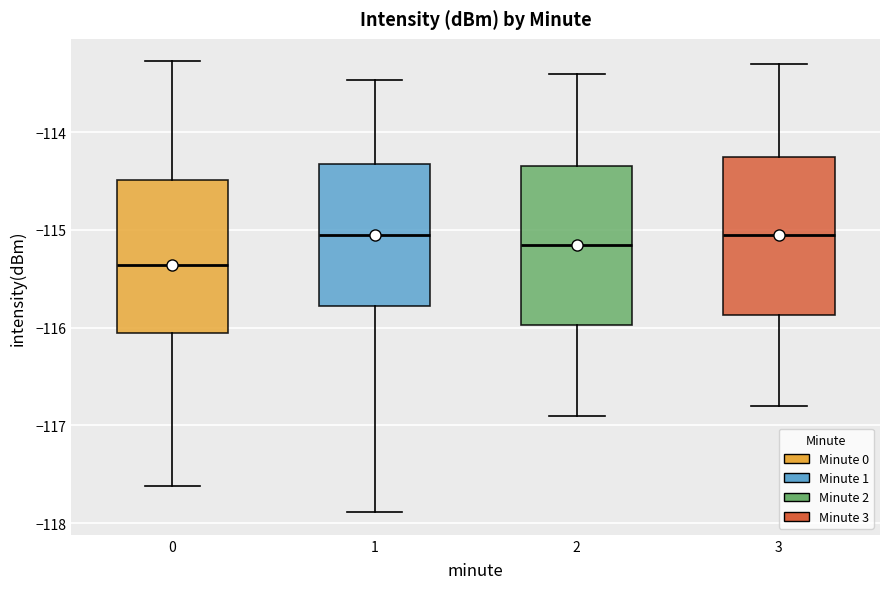

Which box's median line is the lowest?

0